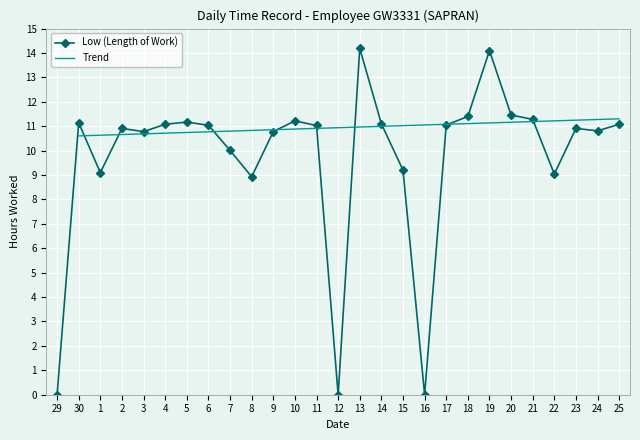

How many data points does each series have?

27